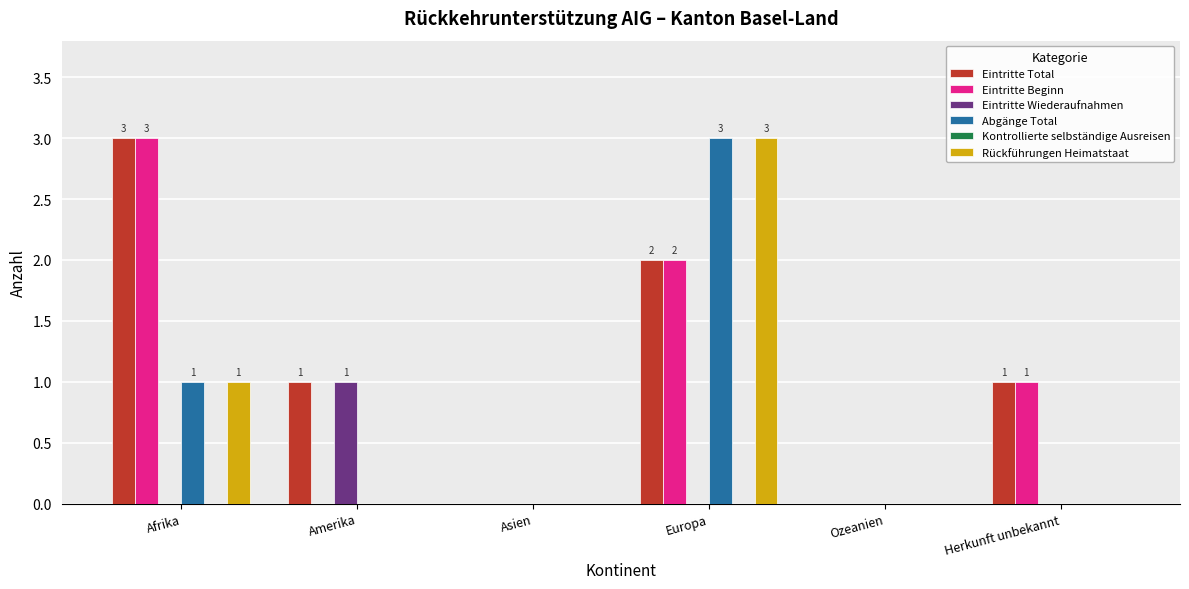

At which label does Eintritte Wiederaufnahmen reach its peak?

Amerika